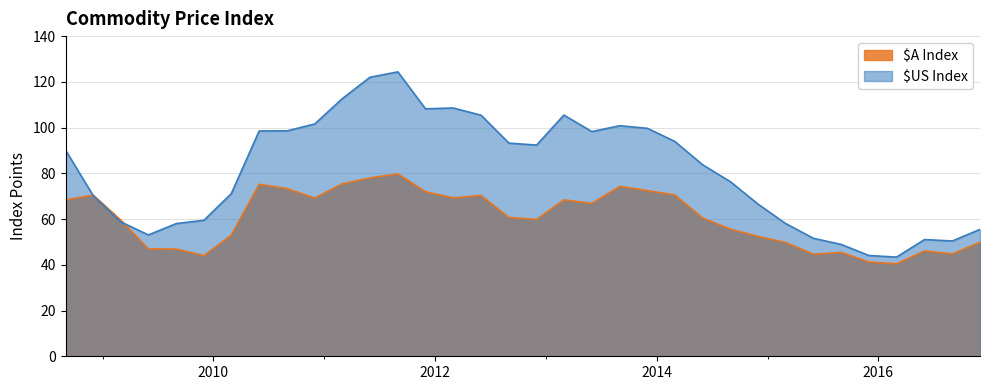

Rank the series by their maximum value, from highest to lowest.

$US Index, $A Index